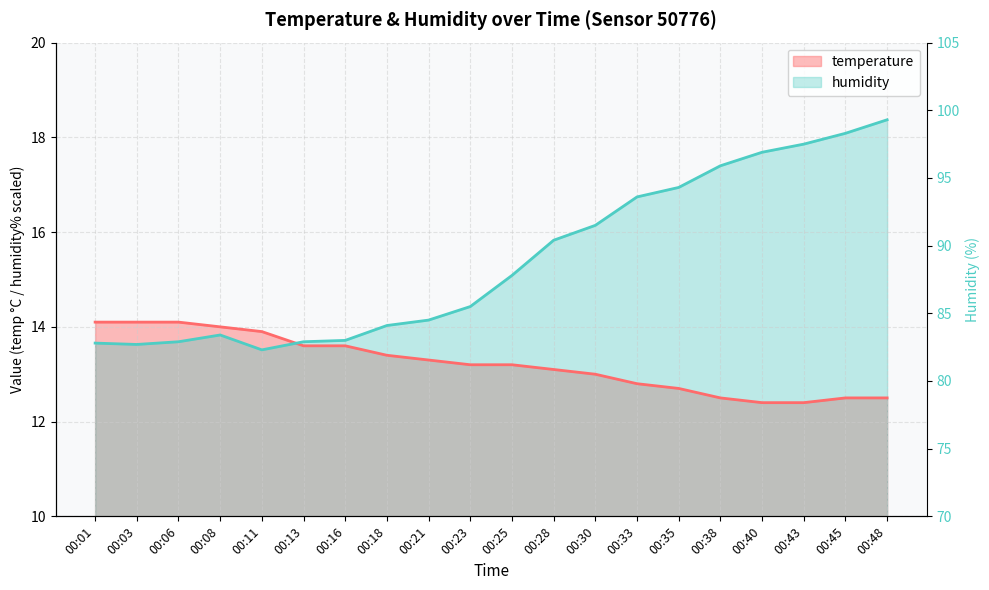

Is it true that humidity equals 20.4 at 00:06?

False